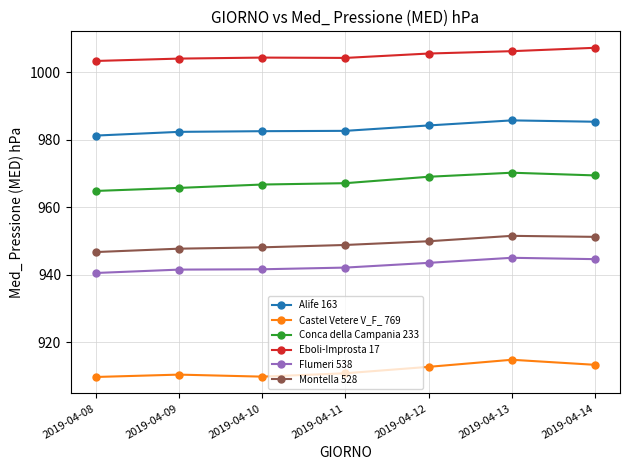

True or false: Flumeri 538 and Montella 528 intersect in this chart.

False